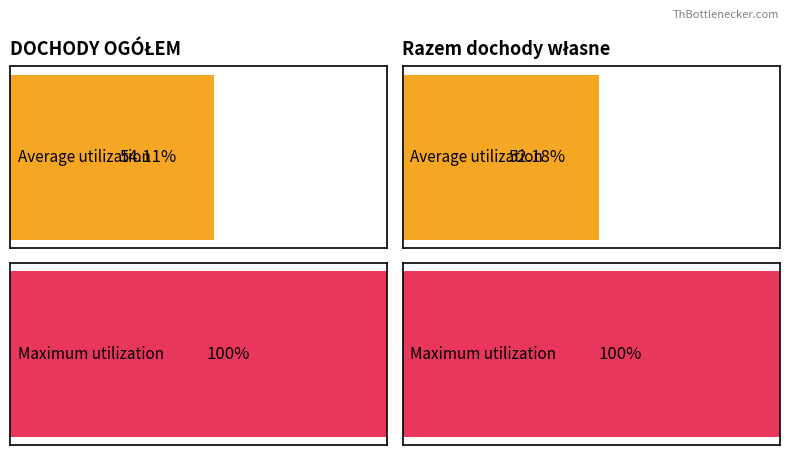

What is the spread (max minus min) of values at Razem dochody własne?

47.8